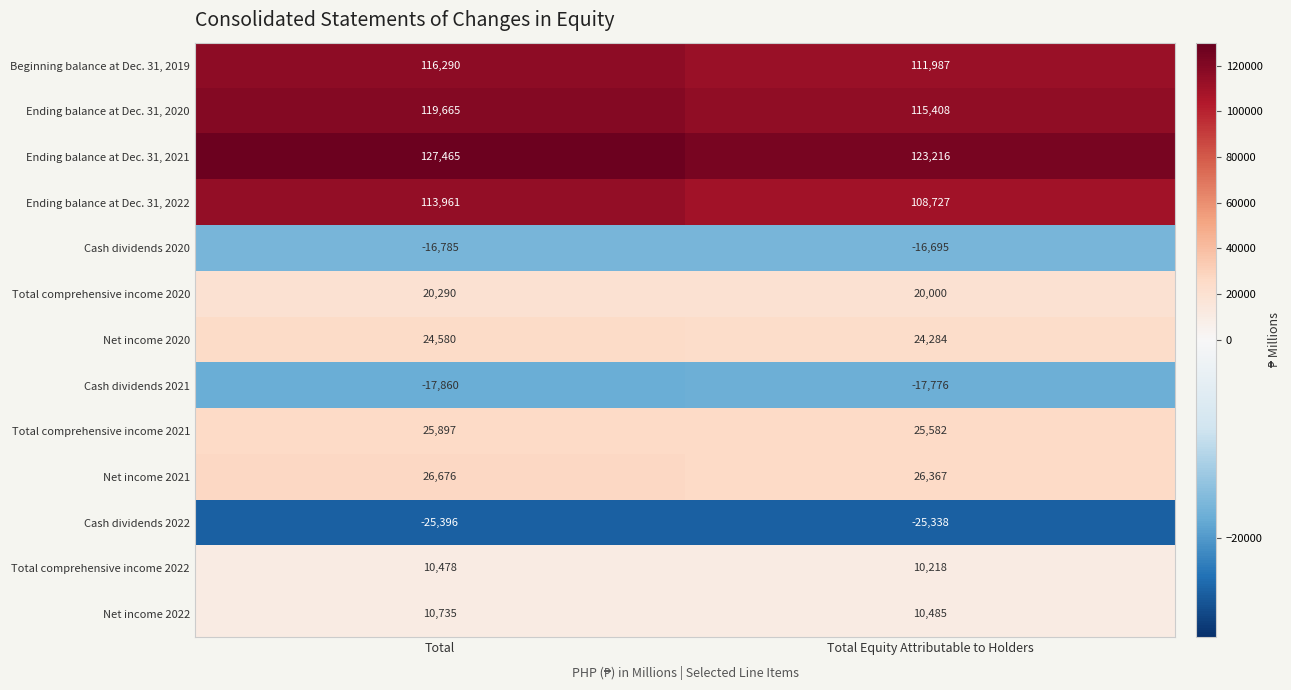

Rank the series by their maximum value, from highest to lowest.

Ending balance at Dec. 31, 2021, Ending balance at Dec. 31, 2020, Beginning balance at Dec. 31, 2019, Ending balance at Dec. 31, 2022, Net income 2021, Total comprehensive income 2021, Net income 2020, Total comprehensive income 2020, Net income 2022, Total comprehensive income 2022, Cash dividends 2020, Cash dividends 2021, Cash dividends 2022